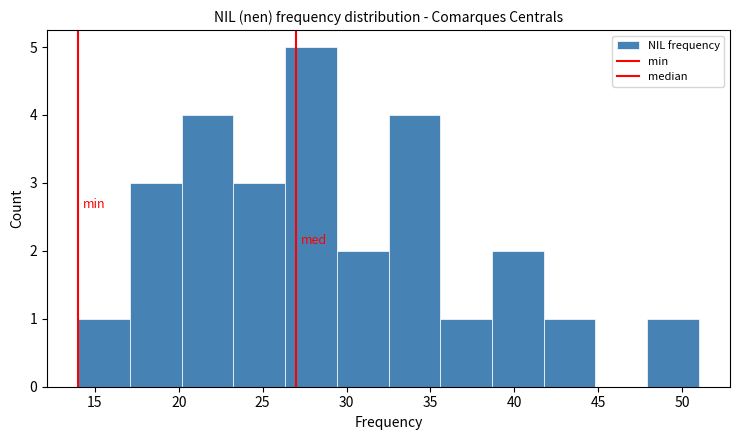

Reading left to right, transcribe this chart: for each bar, give the range it covers on the x-axis and its height. Neither the bar edges nor the heights are printed on the chart, so give them approximately, as read against the axes.

14.0 to 17.0: 1
17.0 to 20.0: 3
20.0 to 23.5: 4
23.5 to 26.5: 3
26.5 to 29.5: 5
29.5 to 32.5: 2
32.5 to 35.5: 4
35.5 to 38.5: 1
38.5 to 42.0: 2
42.0 to 45.0: 1
45.0 to 48.0: 0
48.0 to 51.0: 1